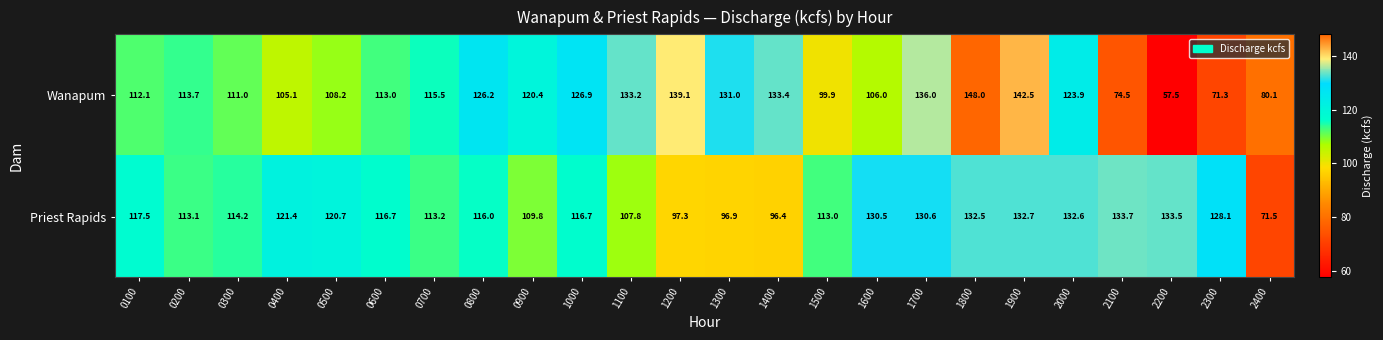

What is the total value across all series at 2000?

256.5